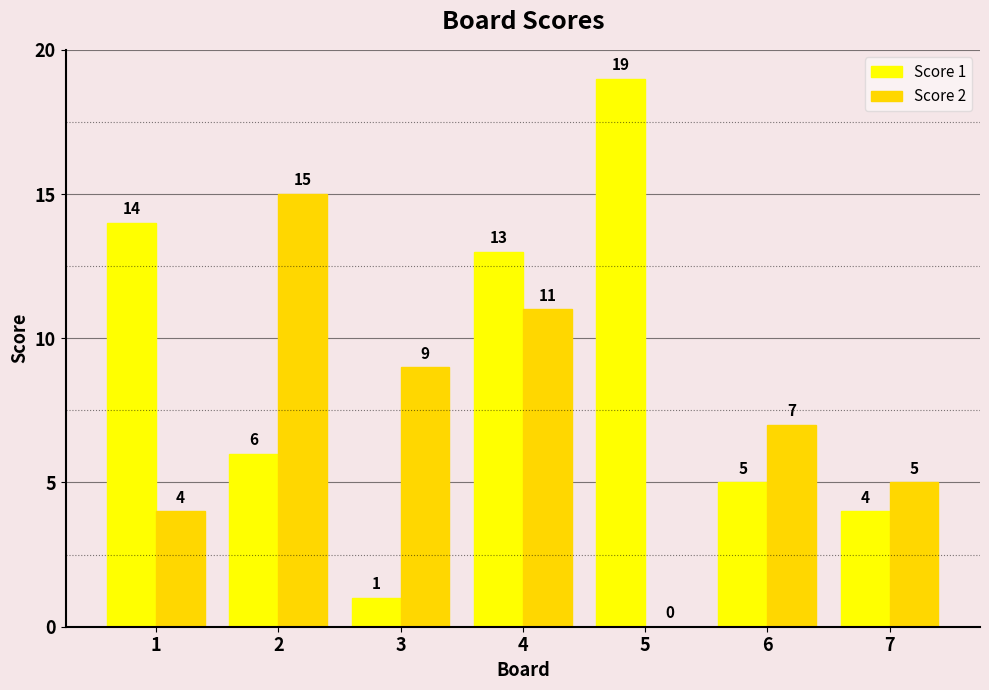

What is the sum of the Score 1 values at 7 and 6?

9